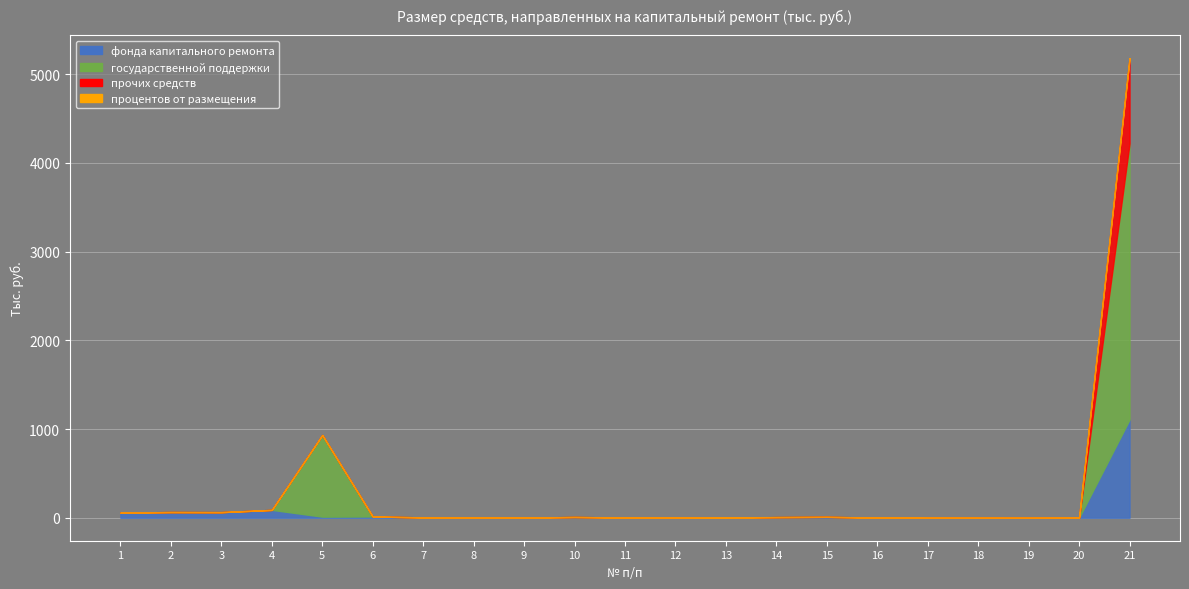

How many data points does each series have?

21